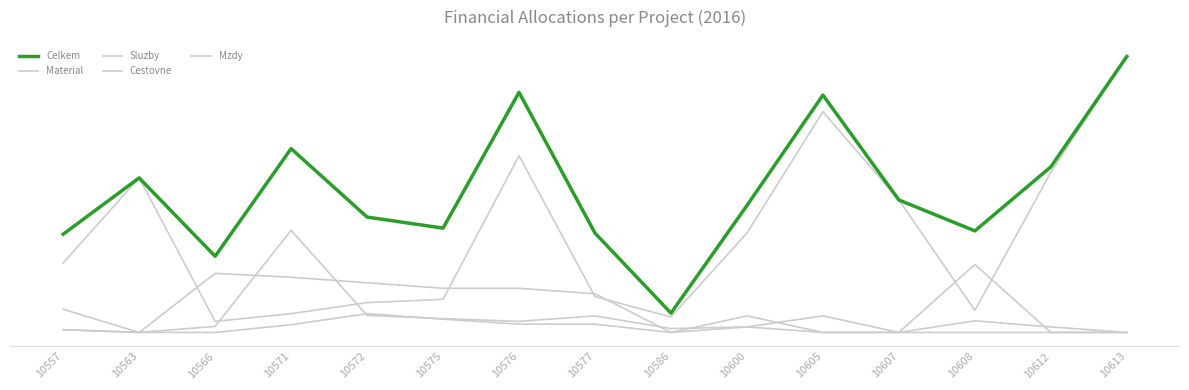

True or false: Material has more than 1 points higher than both neighbors.

True